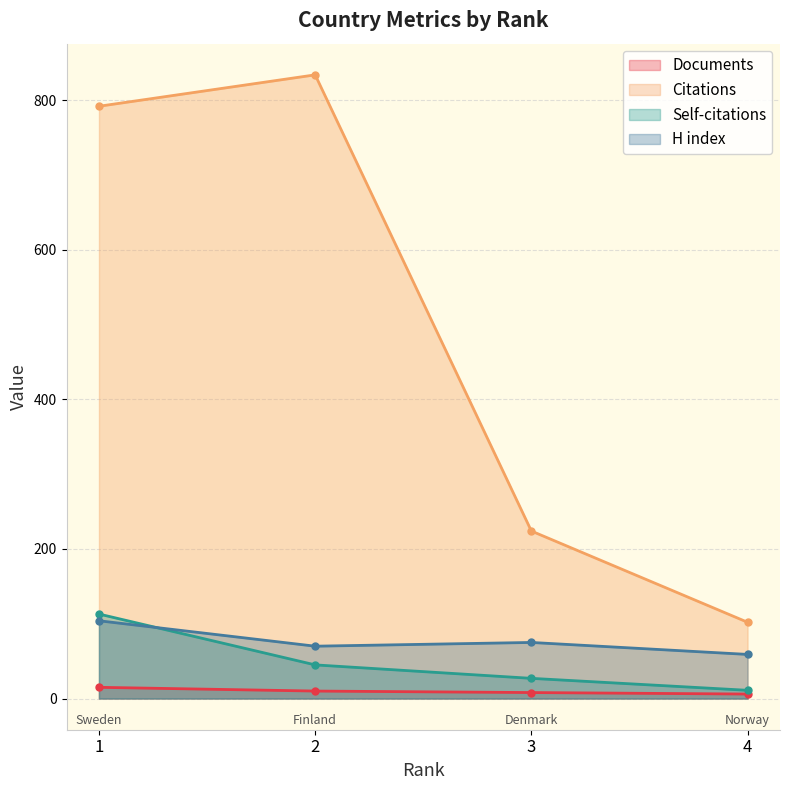

How many lines are shown in the chart?

4